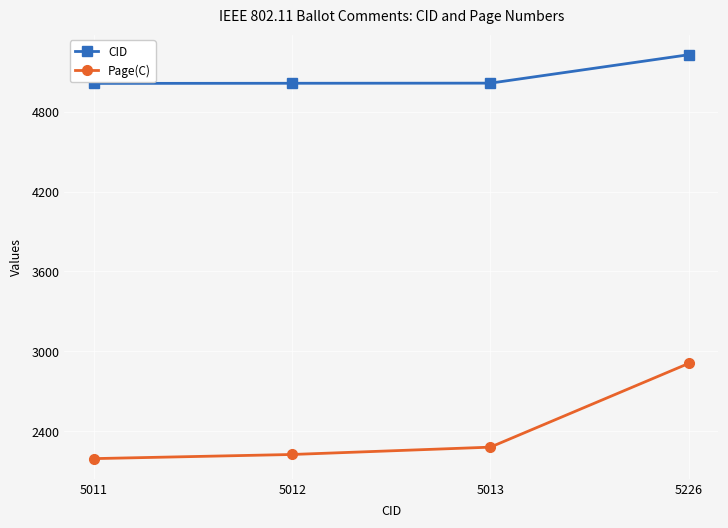

The value of Page(C) at 5011 is 1525. True or false?

False